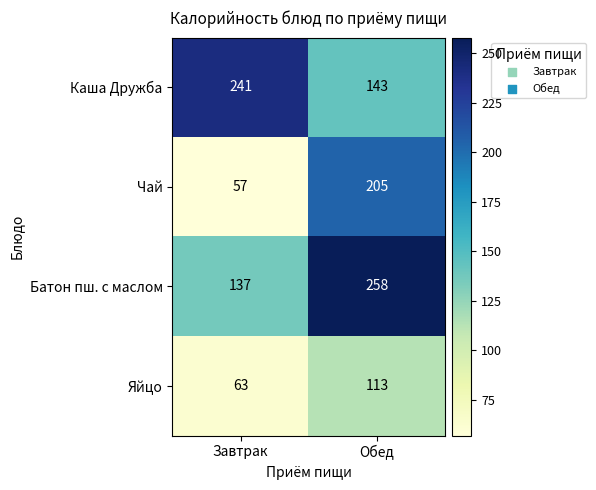

List the series in order of their peak value, highest first.

Батон пш. с маслом, Каша Дружба, Чай, Яйцо